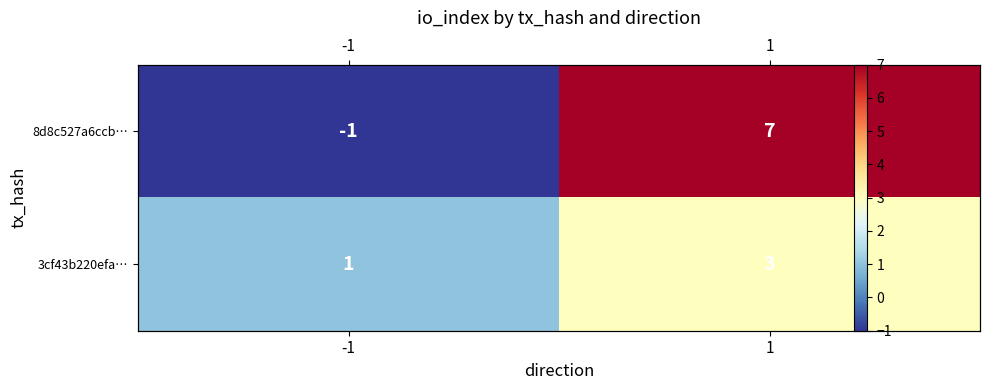

List the series in order of their peak value, highest first.

8d8c527a6ccb…, 3cf43b220efa…